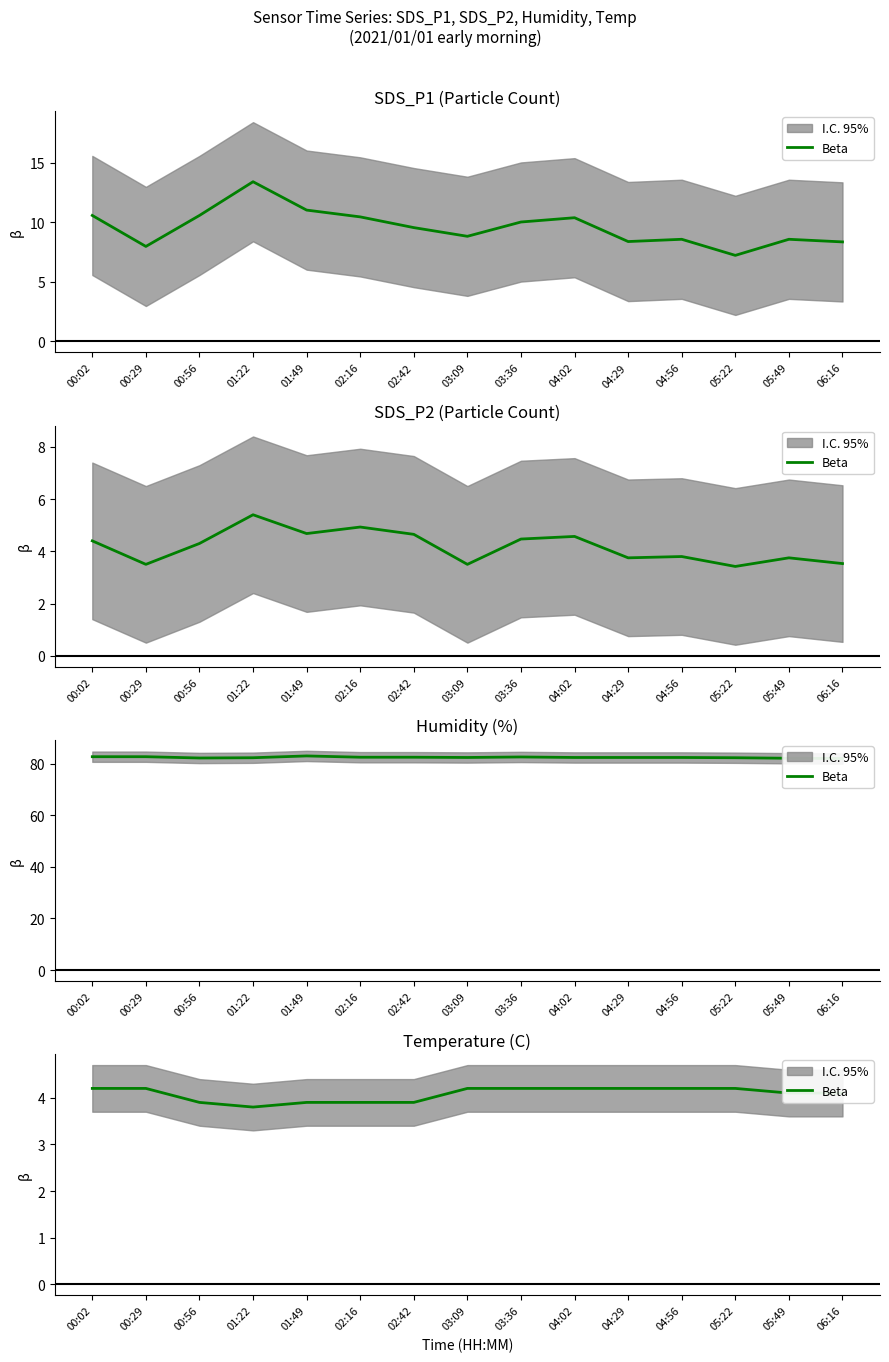

Rank the categories by value from lowest to highest.

01:22, 00:56, 01:49, 02:16, 02:42, 05:49, 06:16, 00:02, 00:29, 03:09, 03:36, 04:02, 04:29, 04:56, 05:22